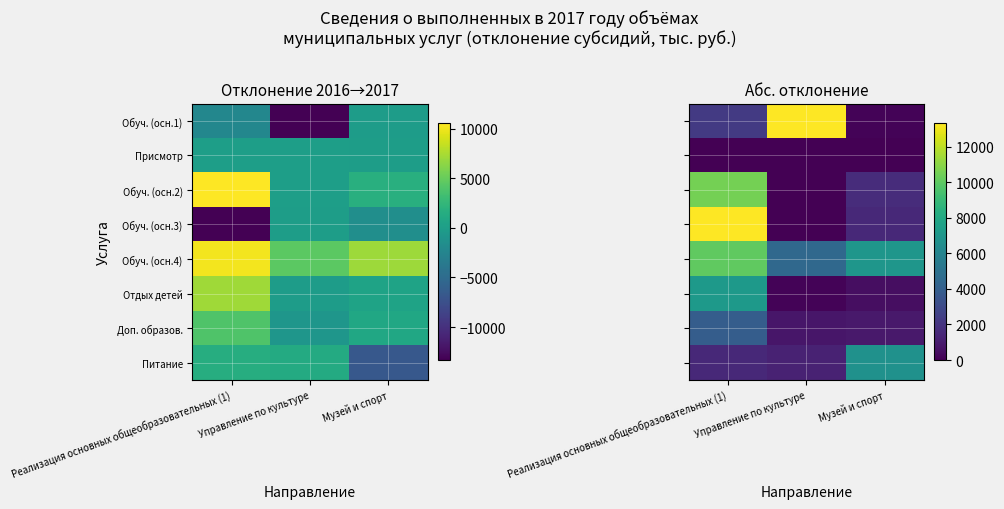

Rank the series at Реализация основных общеобразовательных (1) from highest to lowest value.

Обуч. (осн.3), Обуч. (осн.2), Обуч. (осн.4), Отдых детей, Доп. образов., Обуч. (осн.1), Питание, Присмотр